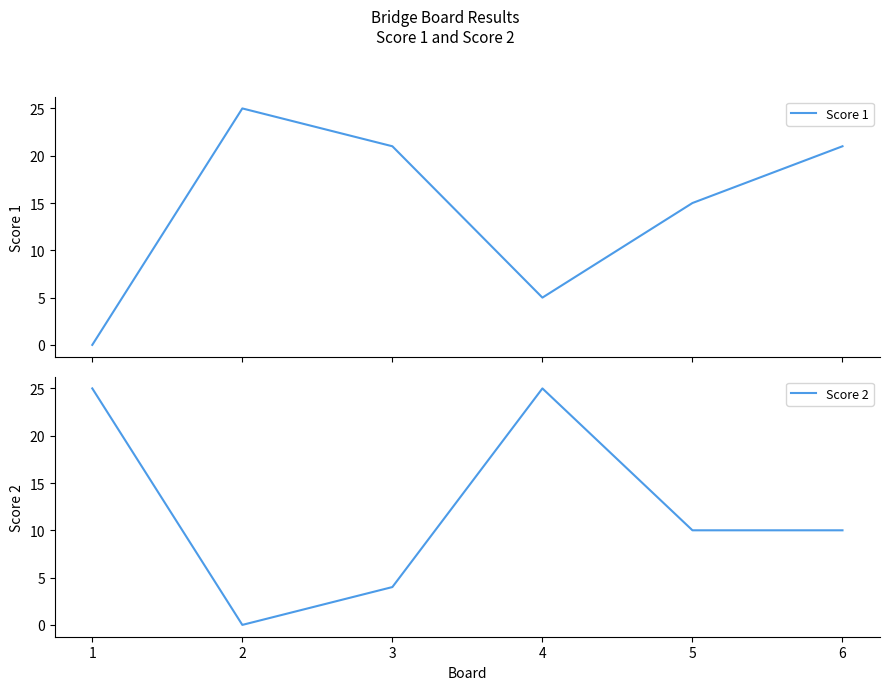

Is it true that Score 2 equals 12 at 2?

False